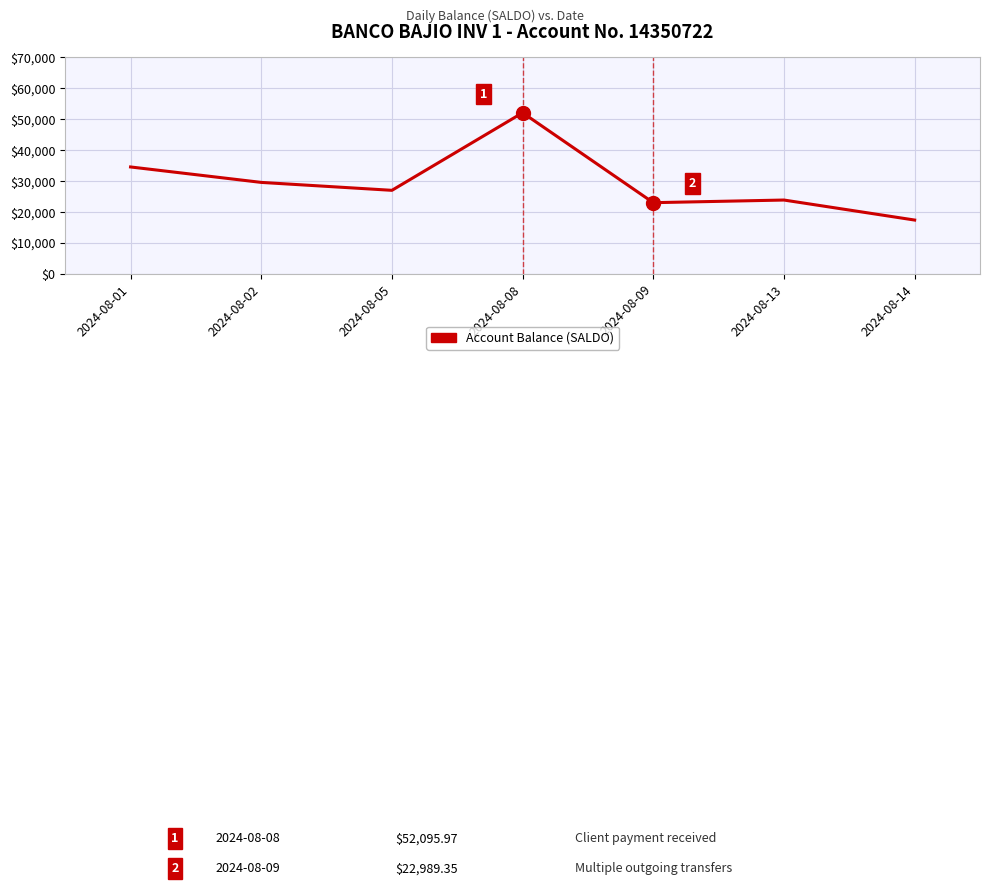

Count the number of values greater than 26985.

4